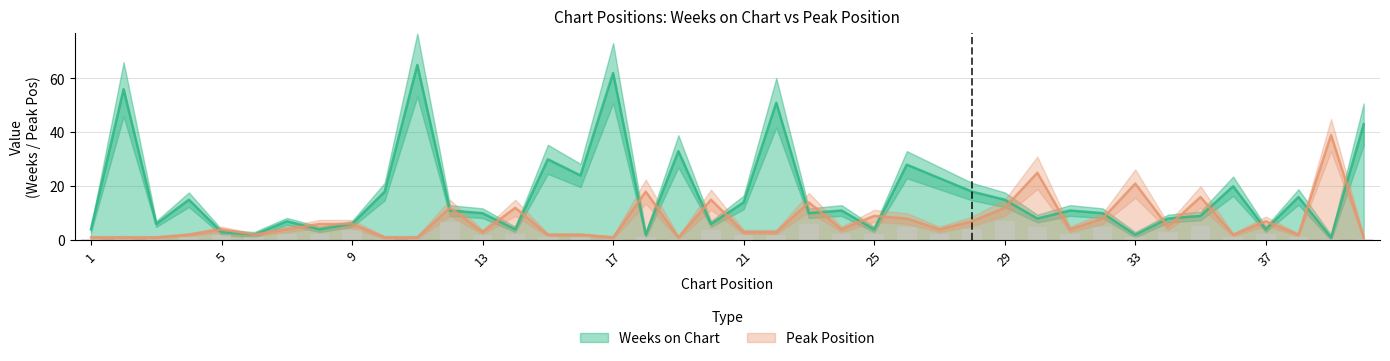

Reading left to right, what are all the values shown in this chart?

Weeks on Chart: 1=4	2=56	3=6	4=15	5=3	6=2	7=7	8=4	9=6	10=18	11=65	12=11	13=10	14=4	15=30	16=24	17=62	18=2	19=33	20=6	21=14	22=51	23=10	24=11	25=4	26=28	27=23	28=18	29=15	30=8	31=11	32=10	33=2	34=8	35=9	36=20	37=4	38=16	39=1	40=43
Peak Position: 1=1	2=1	3=1	4=2	5=4	6=2	7=4	8=6	9=6	10=1	11=1	12=12	13=3	14=12	15=2	16=2	17=1	18=18	19=1	20=15	21=3	22=3	23=14	24=4	25=9	26=8	27=4	28=7	29=12	30=25	31=4	32=8	33=21	34=5	35=16	36=2	37=7	38=2	39=39	40=1